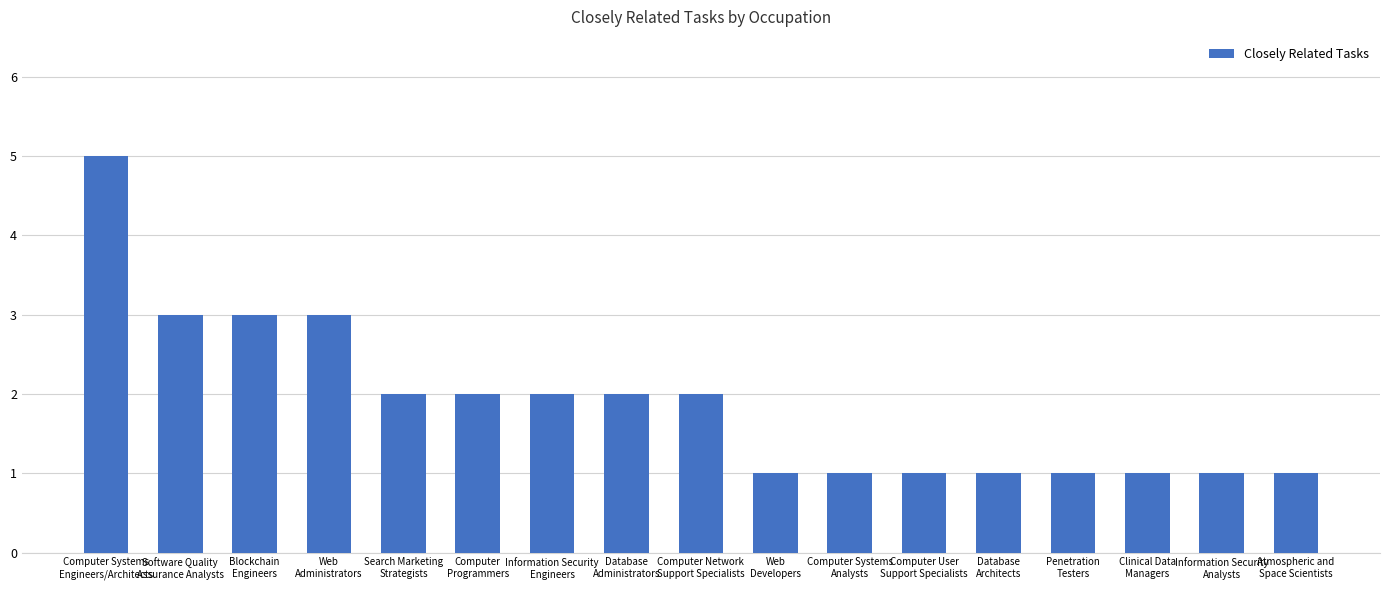

What value does the data have at Clinical Data
Managers?

1